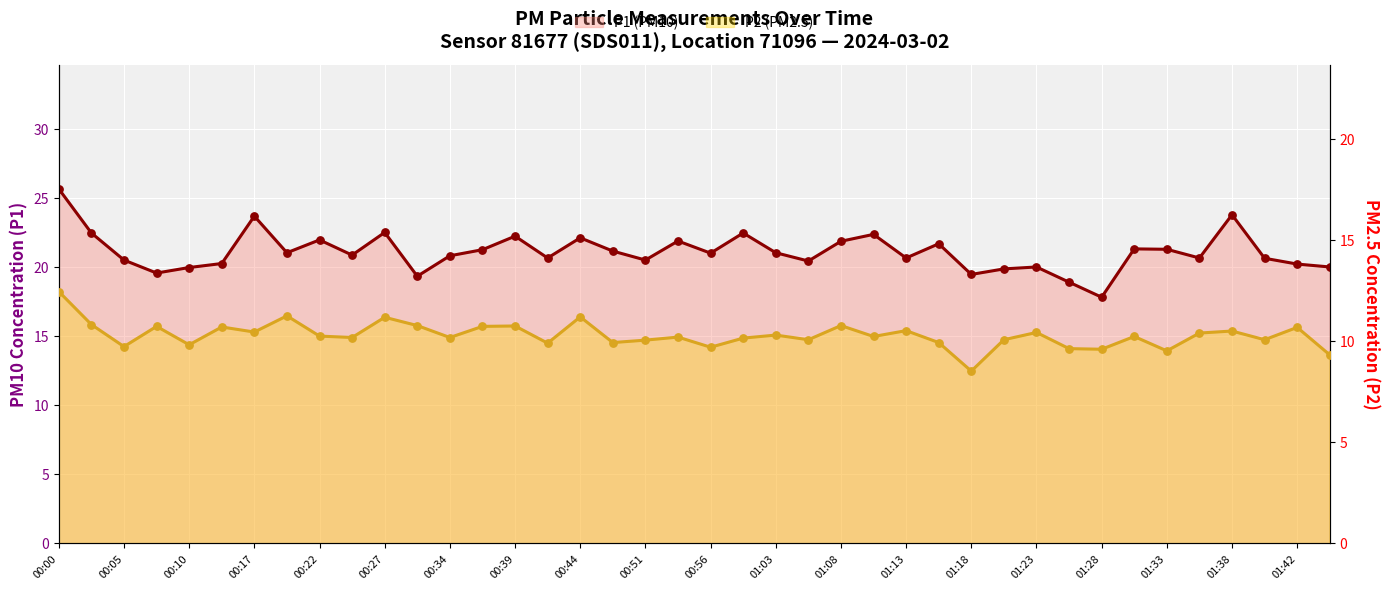

Which series reaches the minimum Y coordinate?

P2 (PM2.5)